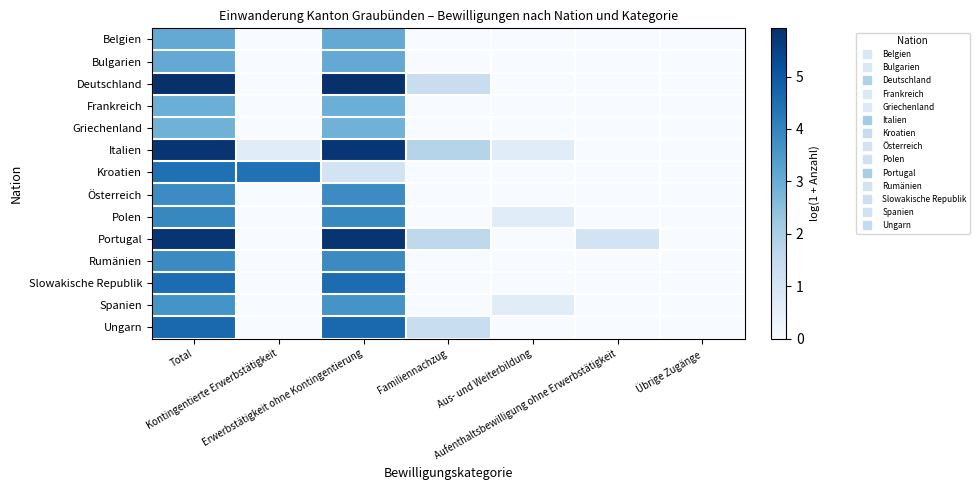

At how many categories does at least one series exceed 4?

3